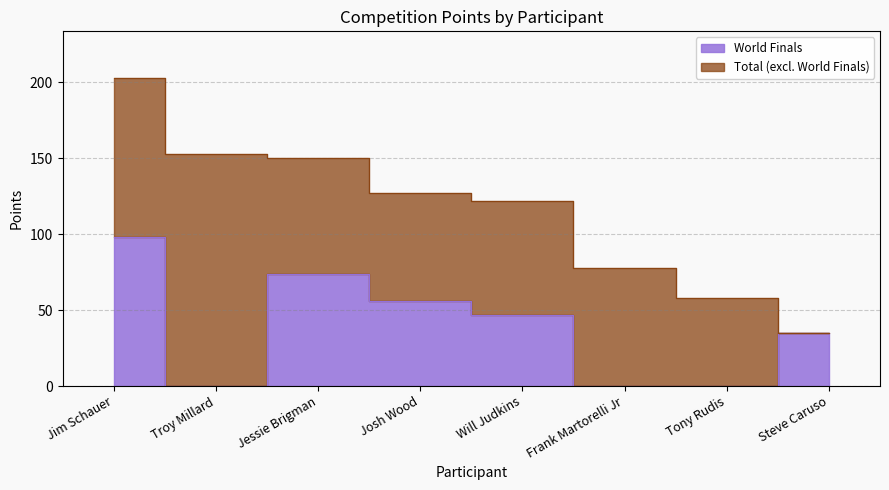

What is the sum of the Total values at Steve Caruso and Josh Wood?

162